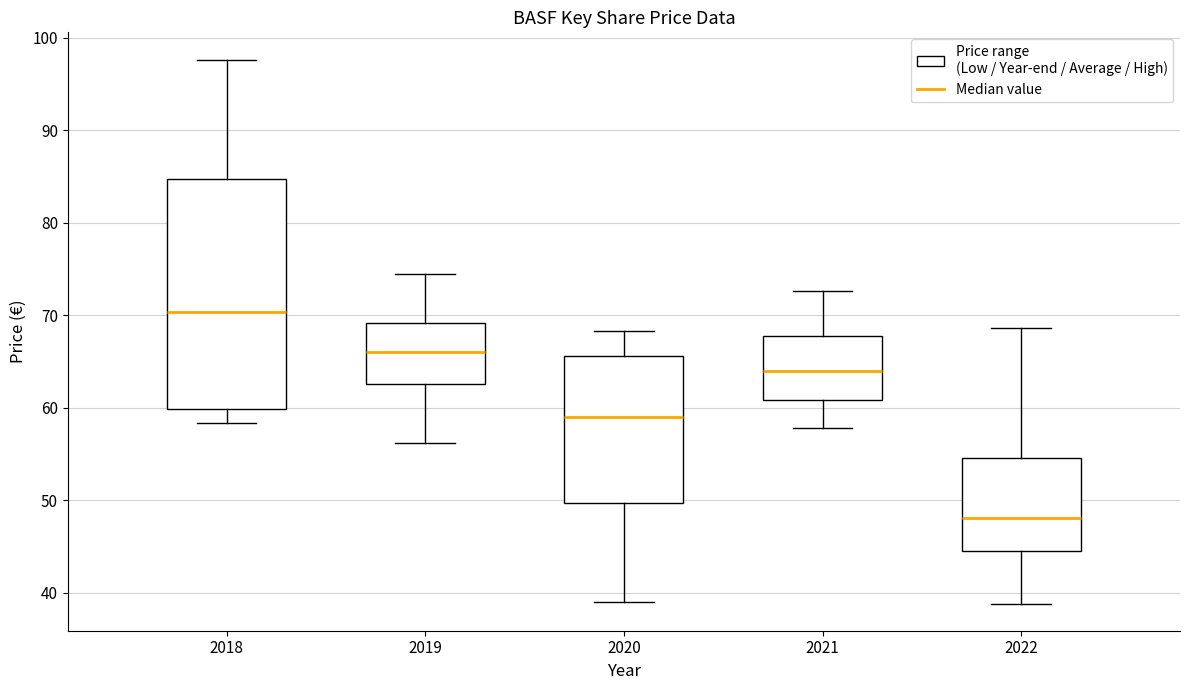

Comparing the boxes themselves (not the whiskers), which one is the tallest?

2018